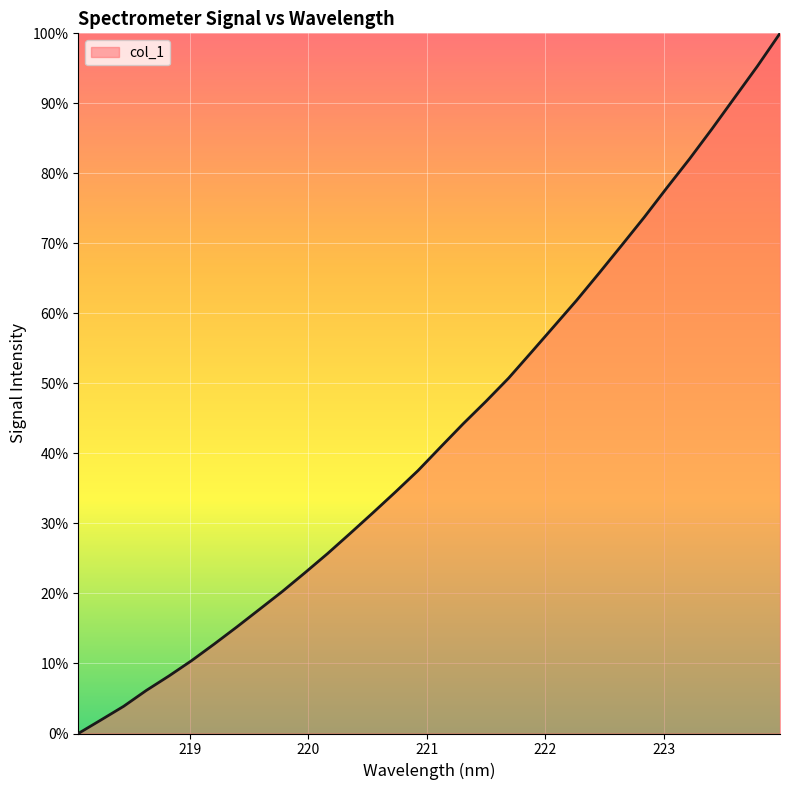

True or false: there are more than 1 points higher than both neighbors.

False